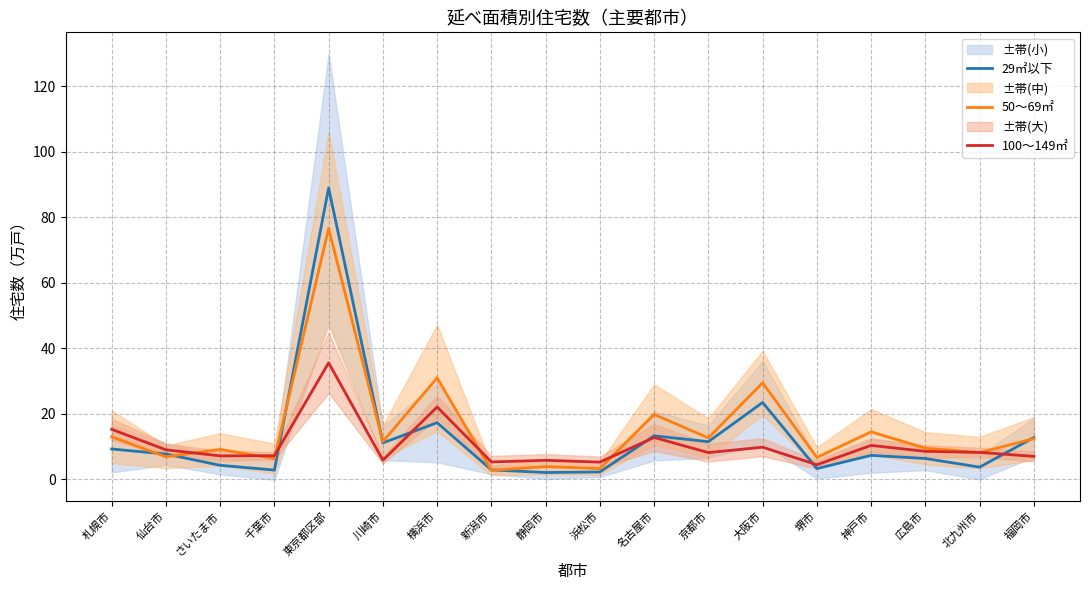

What is the difference between the highest and lowest values at 京都市?

4.5